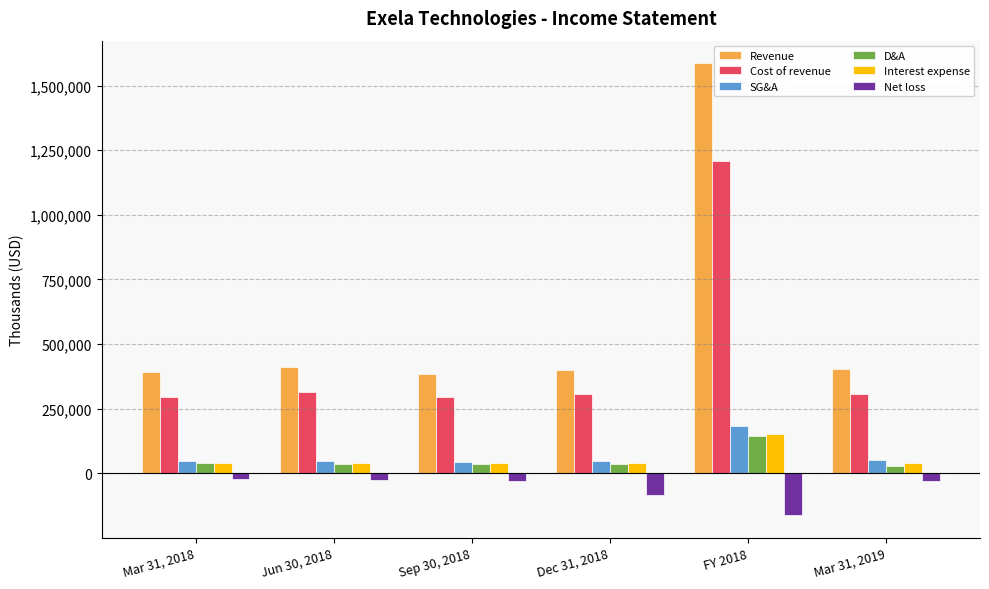

How many groups of bars are there?

6